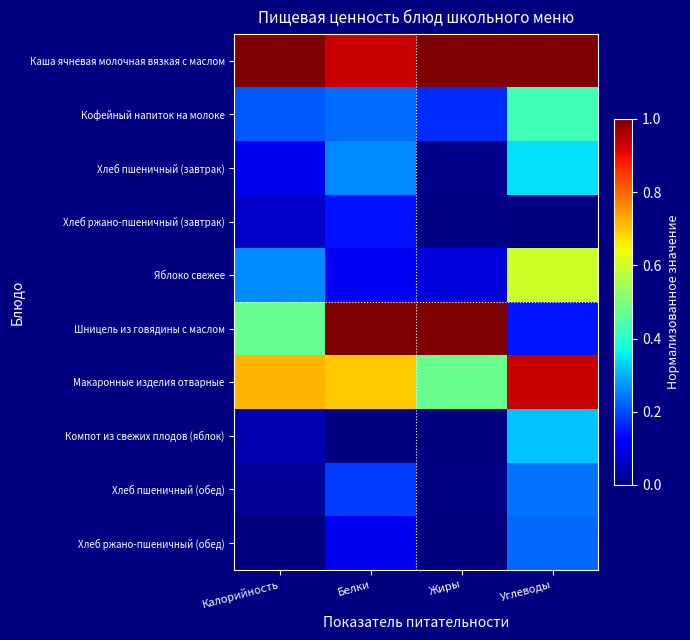

Rank the series by their maximum value, from highest to lowest.

Каша ячневая молочная вязкая с маслом, Шницель из говядины с маслом, Макаронные изделия отварные, Яблоко свежее, Кофейный напиток на молоке, Хлеб пшеничный (завтрак), Компот из свежих плодов (яблок), Хлеб пшеничный (обед), Хлеб ржано-пшеничный (обед), Хлеб ржано-пшеничный (завтрак)